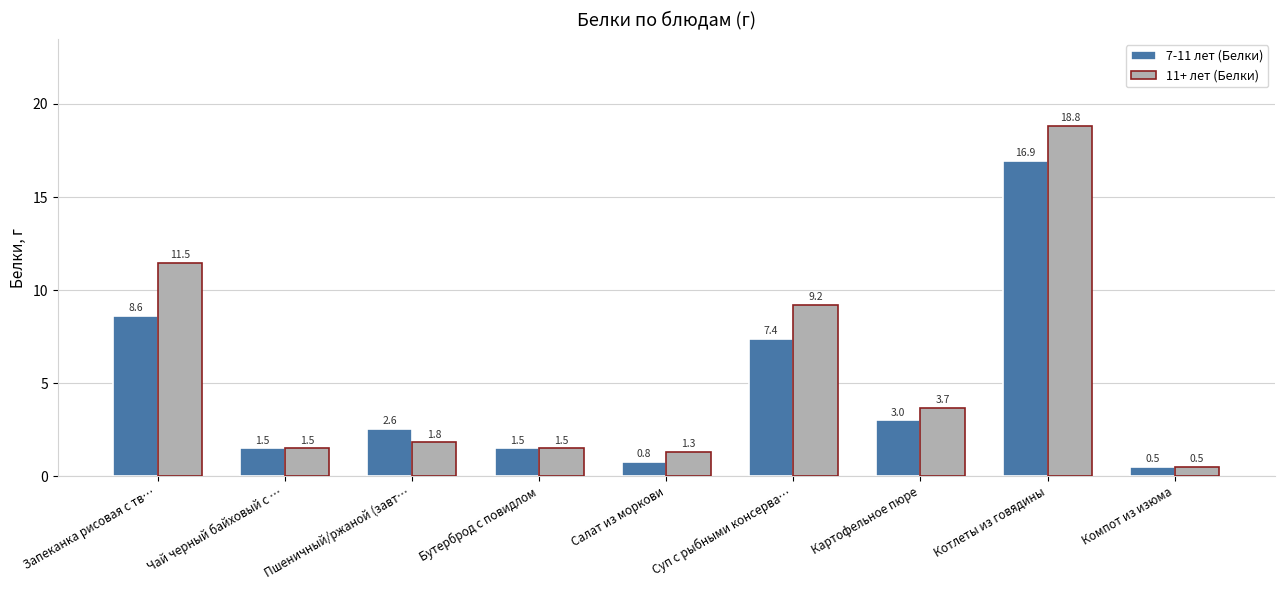

What is the sum of all 7-11 лет (Белки) values?

42.7